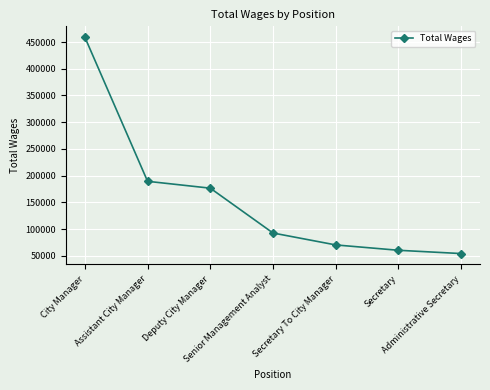

How many lines are shown in the chart?

1